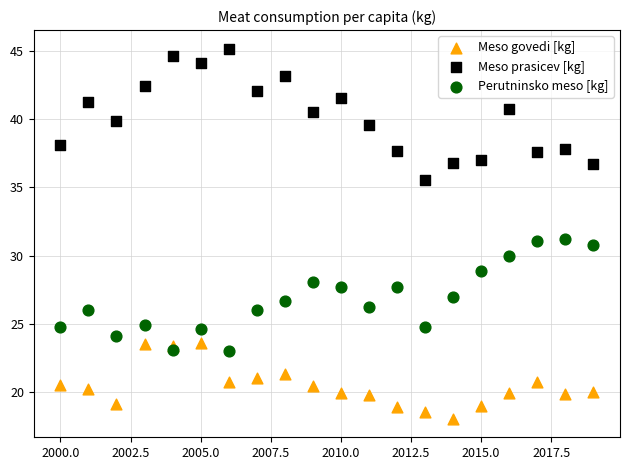

Across all data points, what is the range of Y values (max minus min)?

27.1